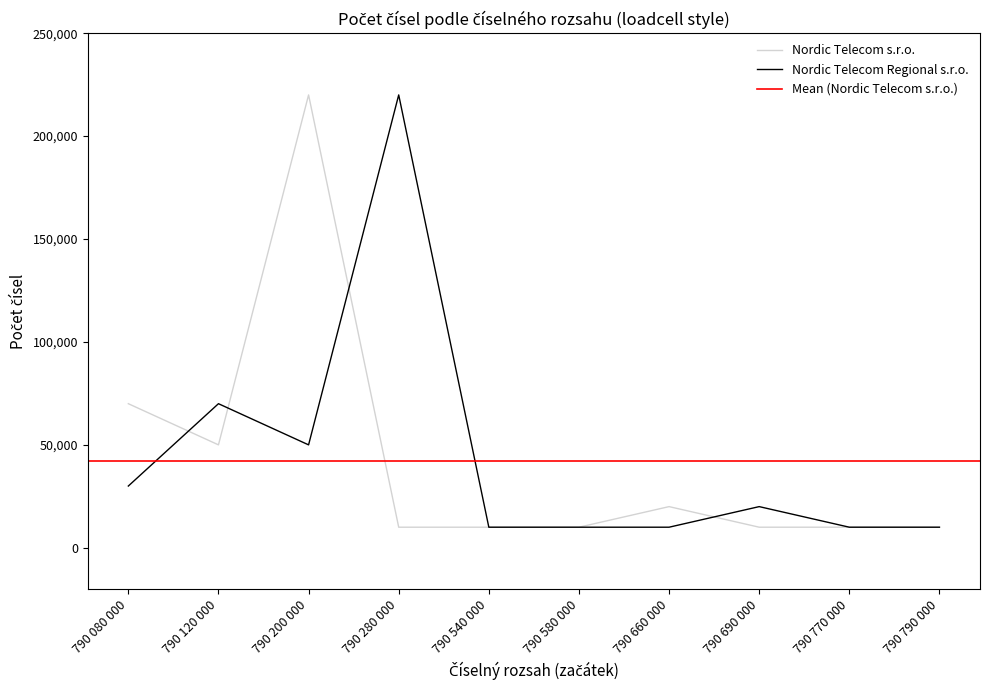

What is the label of the 8th point from the left?

790 690 000